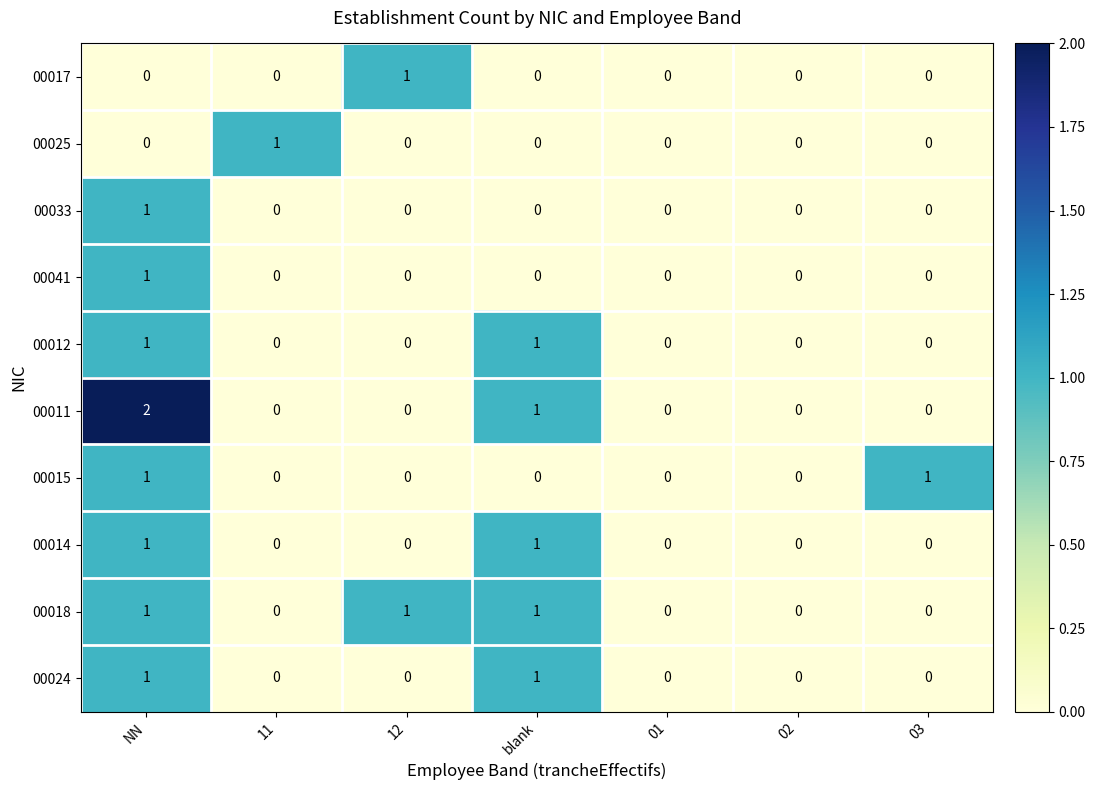

At which category is the sum across all series the highest?

NN